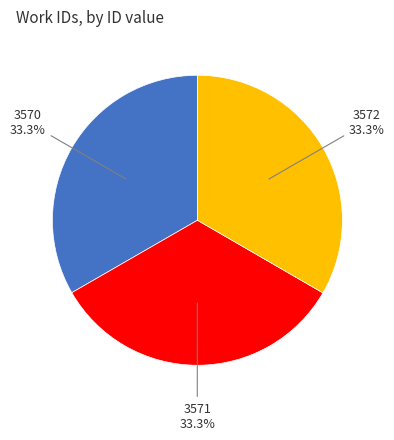

Does any single category account for the majority?

No